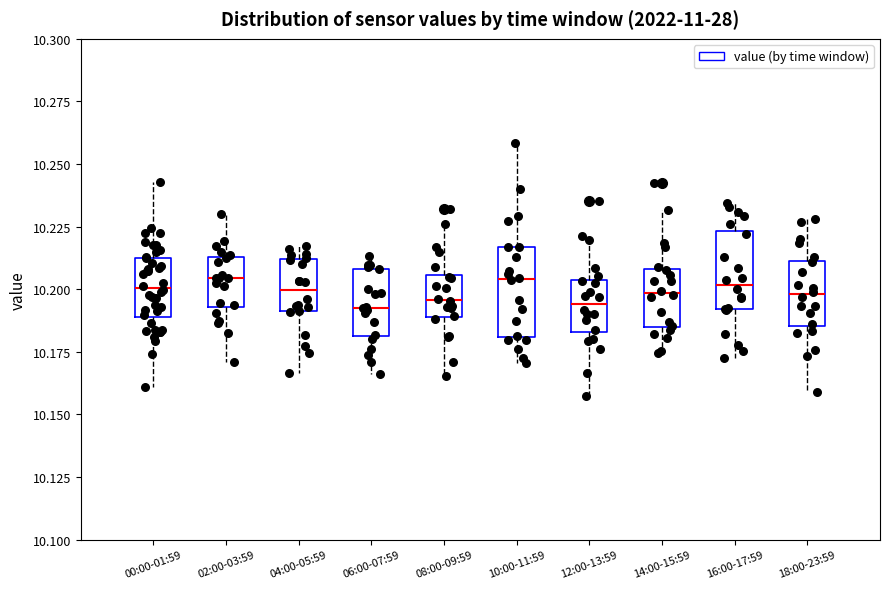

Reading left to right, transcribe this box plot: for each box, give where its median line is, the range the box spans, and where its two whiskers end, as read against the y-axis. The values are not printed on the chart, so give them approximately, as read against the axis.

00:00-01:59: median 10.200, box 10.190 to 10.210, whiskers 10.160 to 10.245
02:00-03:59: median 10.205, box 10.195 to 10.215, whiskers 10.170 to 10.230
04:00-05:59: median 10.200, box 10.190 to 10.210, whiskers 10.165 to 10.215
06:00-07:59: median 10.195, box 10.180 to 10.210, whiskers 10.165 to 10.215
08:00-09:59: median 10.195, box 10.190 to 10.205, whiskers 10.165 to 10.225
10:00-11:59: median 10.205, box 10.180 to 10.215, whiskers 10.170 to 10.260
12:00-13:59: median 10.195, box 10.185 to 10.205, whiskers 10.155 to 10.220
14:00-15:59: median 10.200, box 10.185 to 10.210, whiskers 10.175 to 10.230
16:00-17:59: median 10.200, box 10.190 to 10.225, whiskers 10.175 to 10.235
18:00-23:59: median 10.200, box 10.185 to 10.210, whiskers 10.160 to 10.230